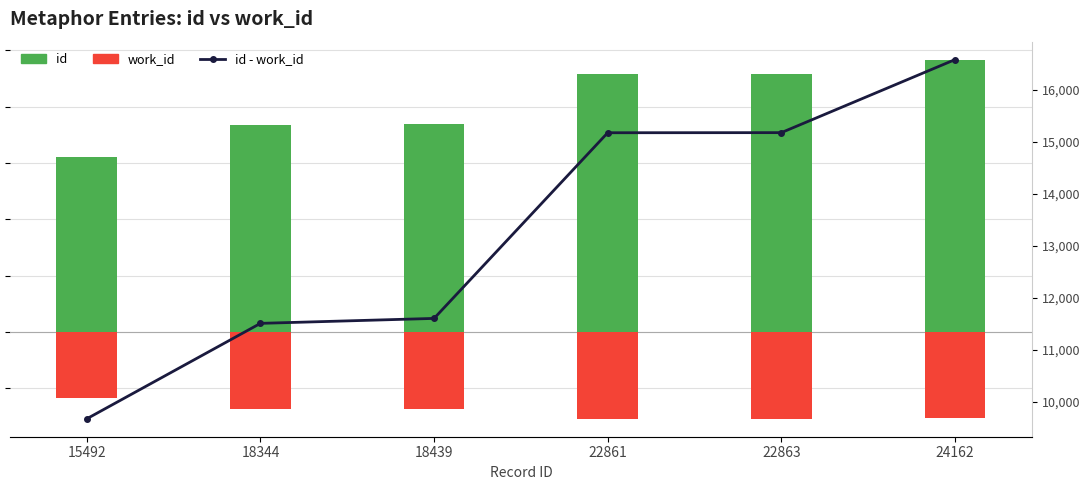

Reading left to right, transcribe all the data shown in this chart.

id: 15492	18344	18439	22861	22863	24162
work_id: -5813	-6833	-6833	-7690	-7690	-7587
id - work_id: 9679	11511	11606	15171	15173	16575